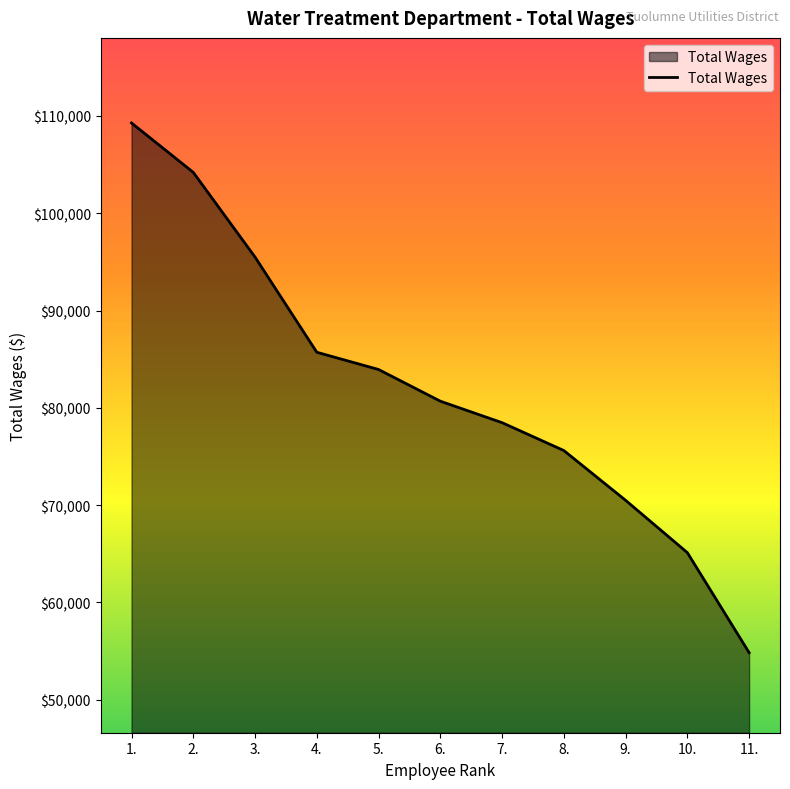

The chart shows a value of 80685 at 6.. True or false?

True